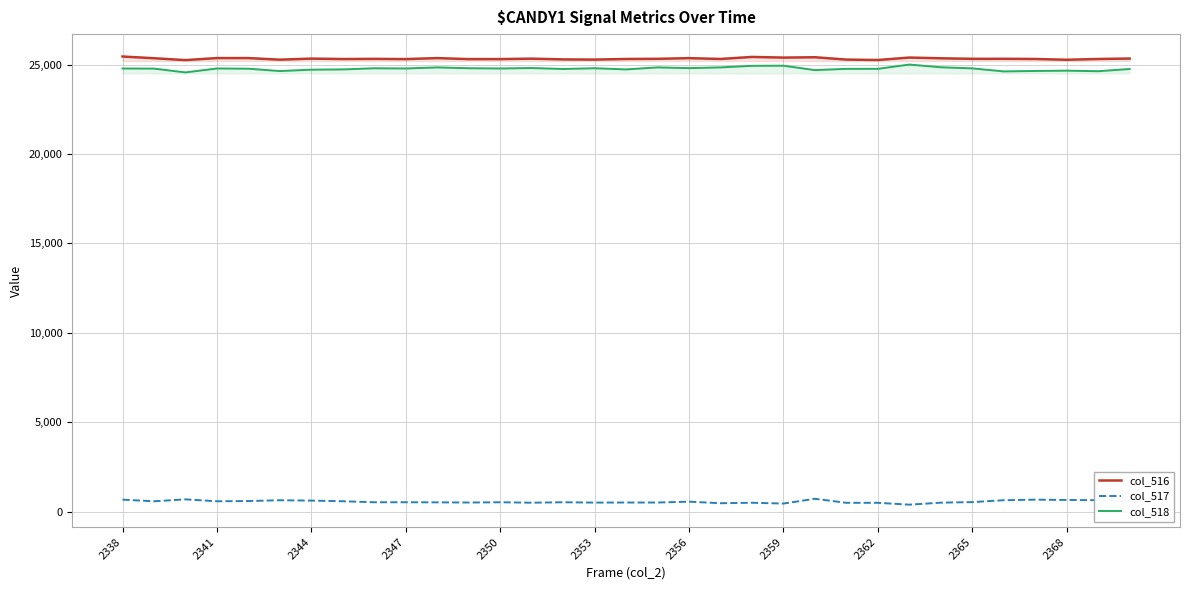

True or false: col_517 and col_516 intersect in this chart.

False